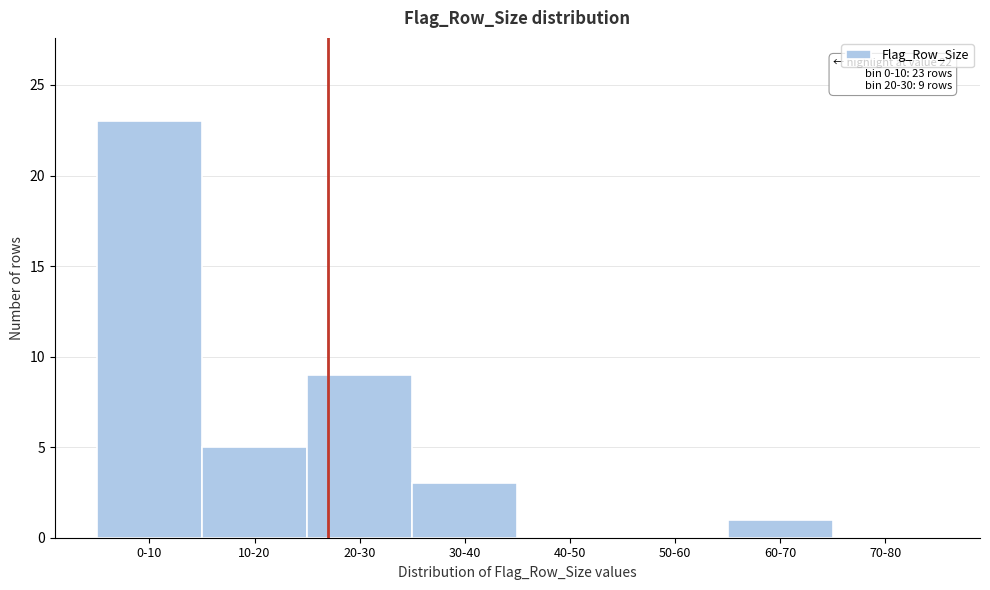

Reading left to right, list all the values displayed in this chart.

0-10=23	10-20=5	20-30=9	30-40=3	40-50=0	50-60=0	60-70=1	70-80=0